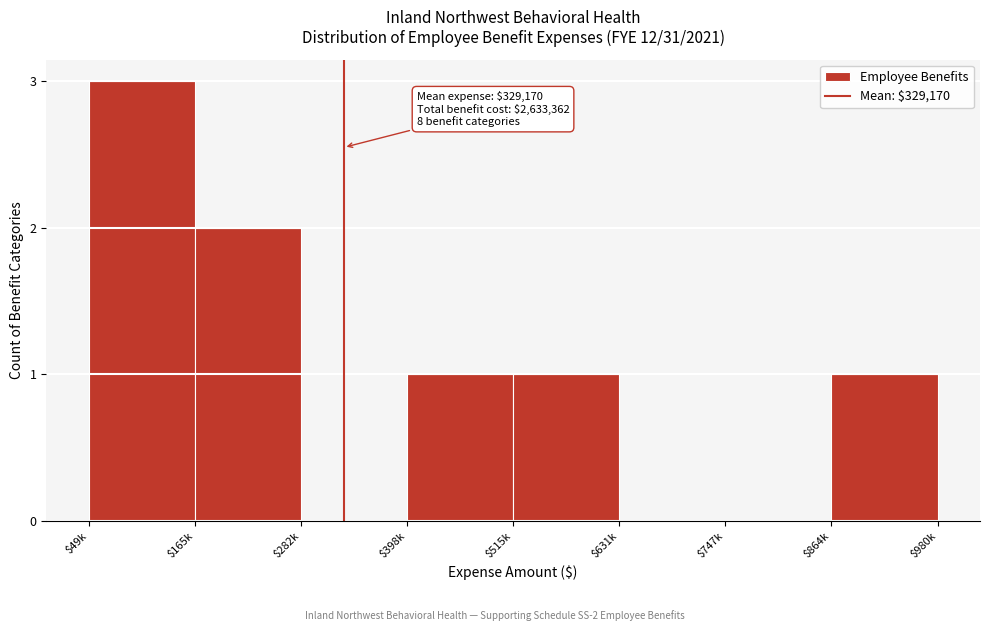

Is it true that the value at $631k is 0?

True